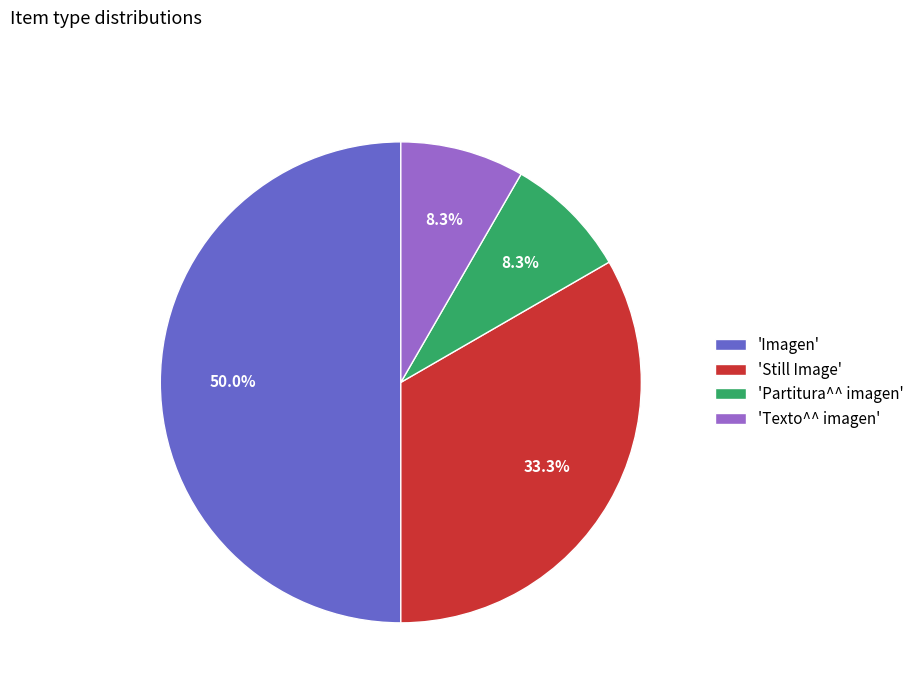

What is the largest slice in the pie chart?

'Imagen'